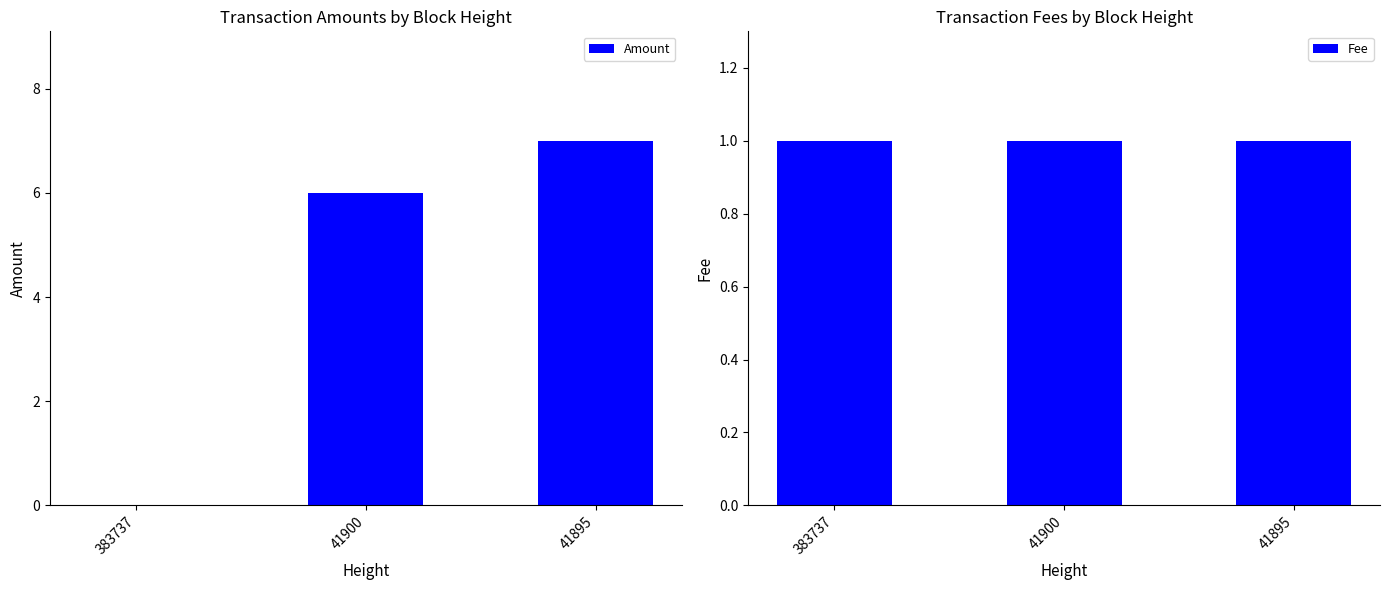

Which has a higher value, 383737 or 41895?

41895